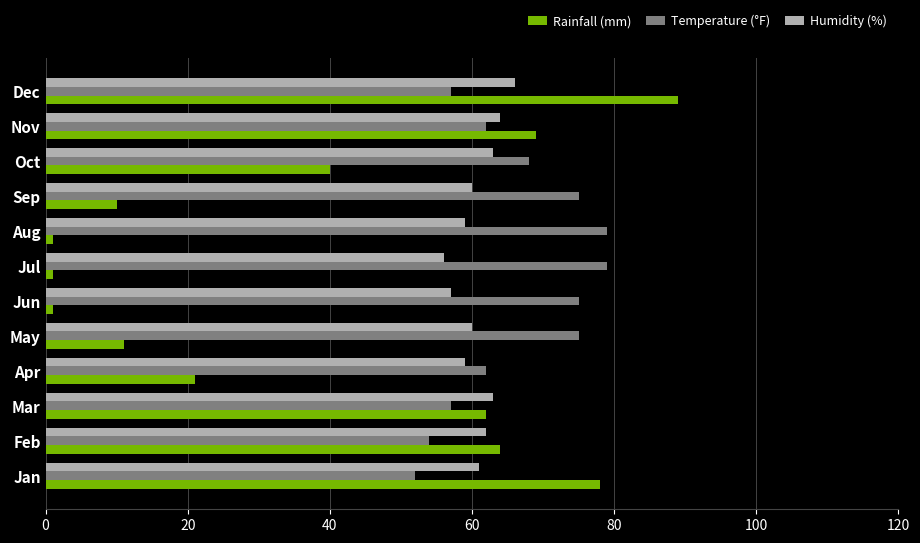

What is the difference between the highest and lowest values at Dec?

32